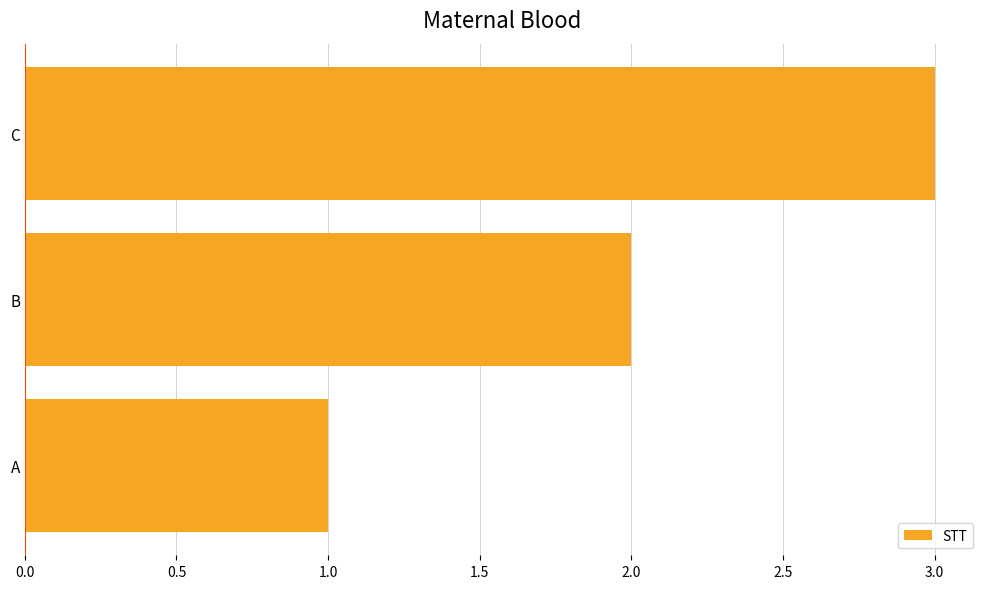

What is the sum of the values at B and A?

3